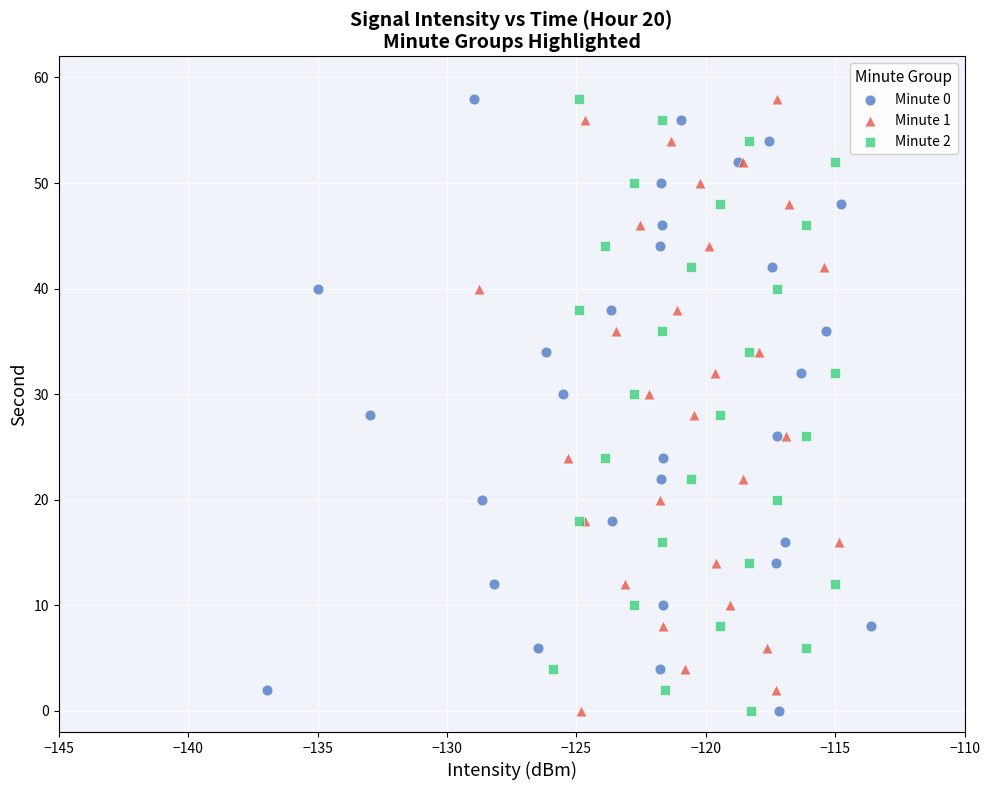

What are all the series names shown in the legend?

Minute 0, Minute 1, Minute 2